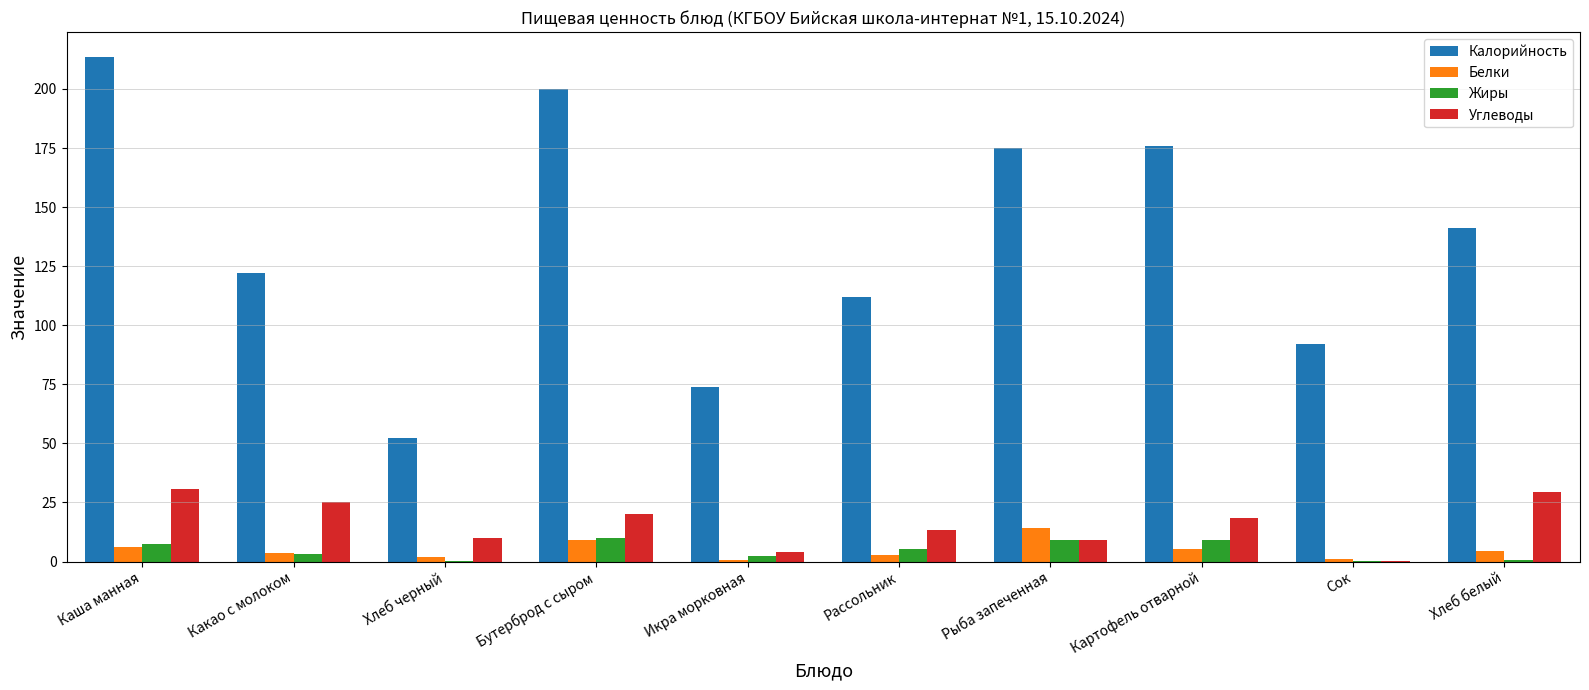

What is the sum of all Белки values?

49.3